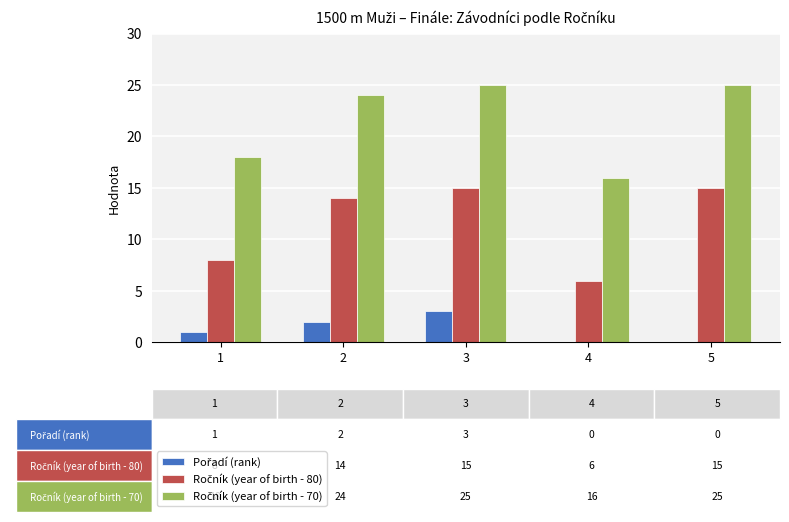

What is the greatest value displayed?

25